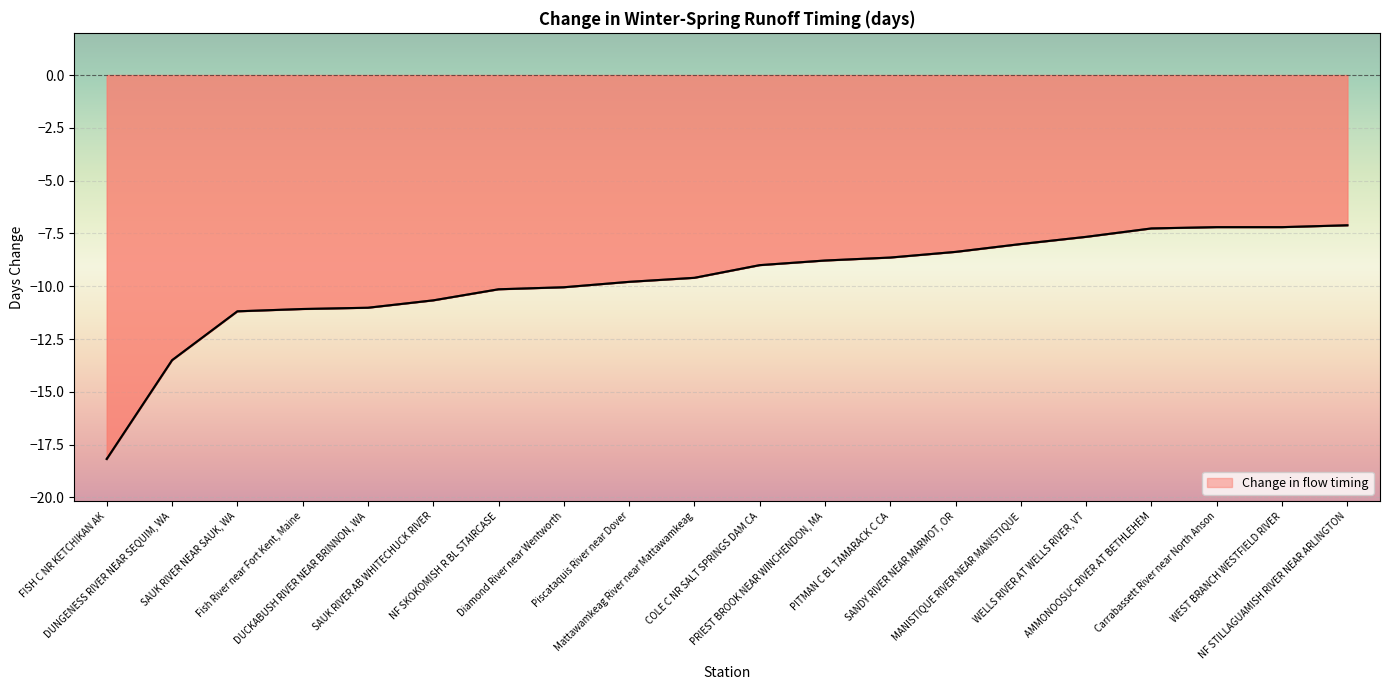

What is the change in value from Mattawamkeag River near Mattawamkeag to MANISTIQUE RIVER NEAR MANISTIQUE?

+1.6